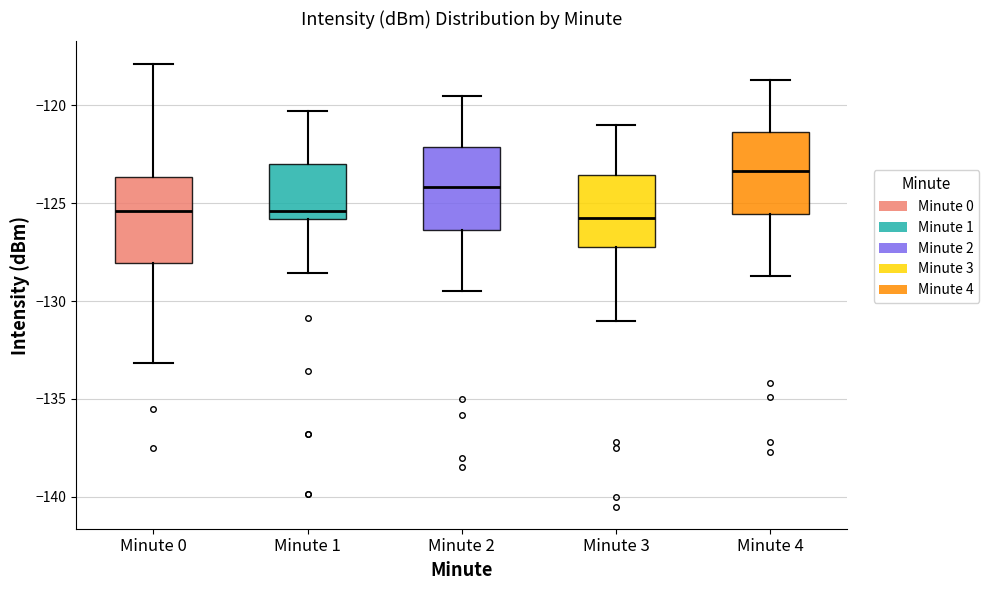

Where does the lower whisker of the box for Minute 1 end on the y-axis? The values are not printed on the chart, so give them approximately, as read against the axis.

-128.5